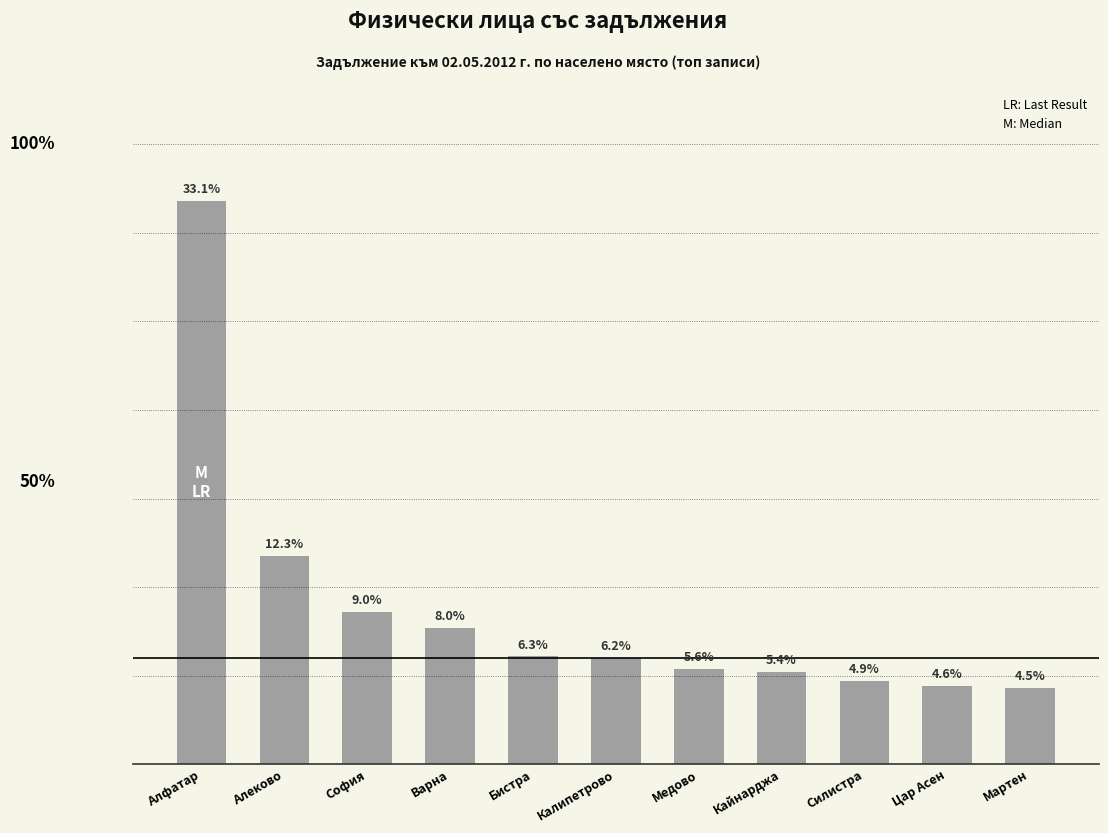

What is the label of the 7th bar from the right?

Бистра